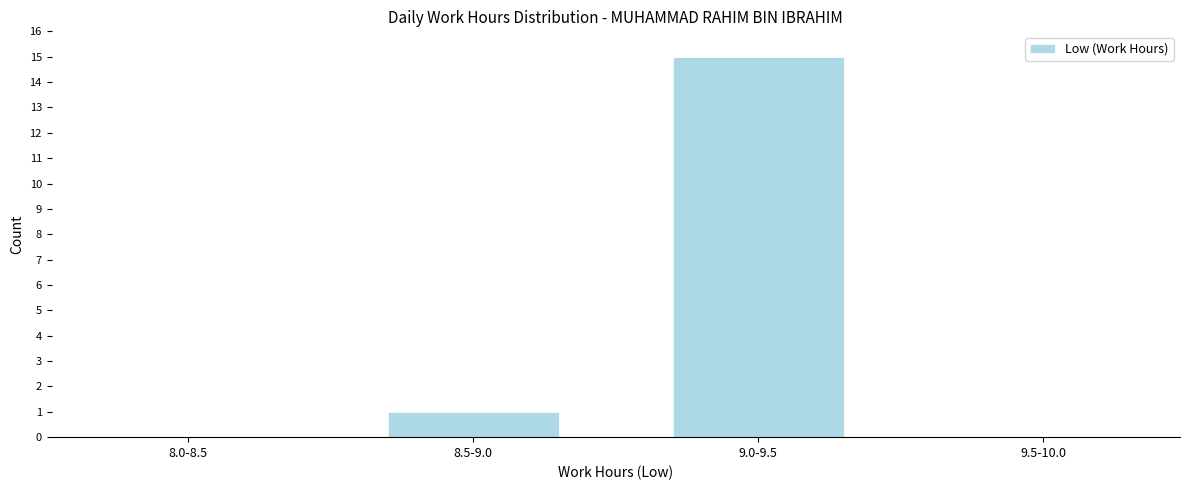

Reading left to right, list all the values displayed in this chart.

8.0-8.5=0	8.5-9.0=1	9.0-9.5=15	9.5-10.0=0